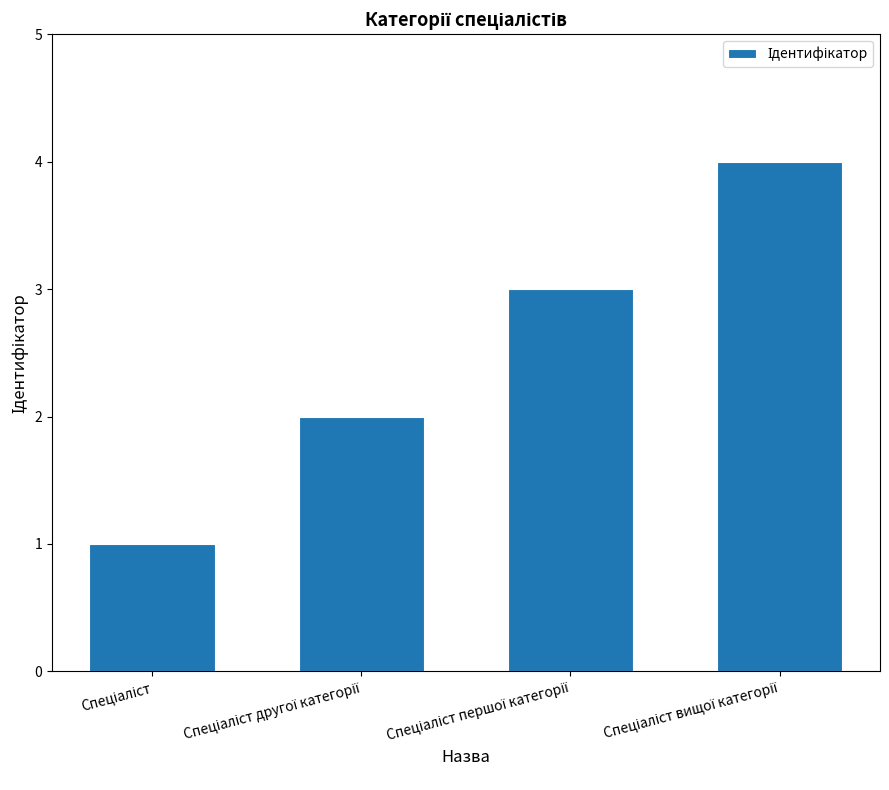

What is the sum of all values?

10